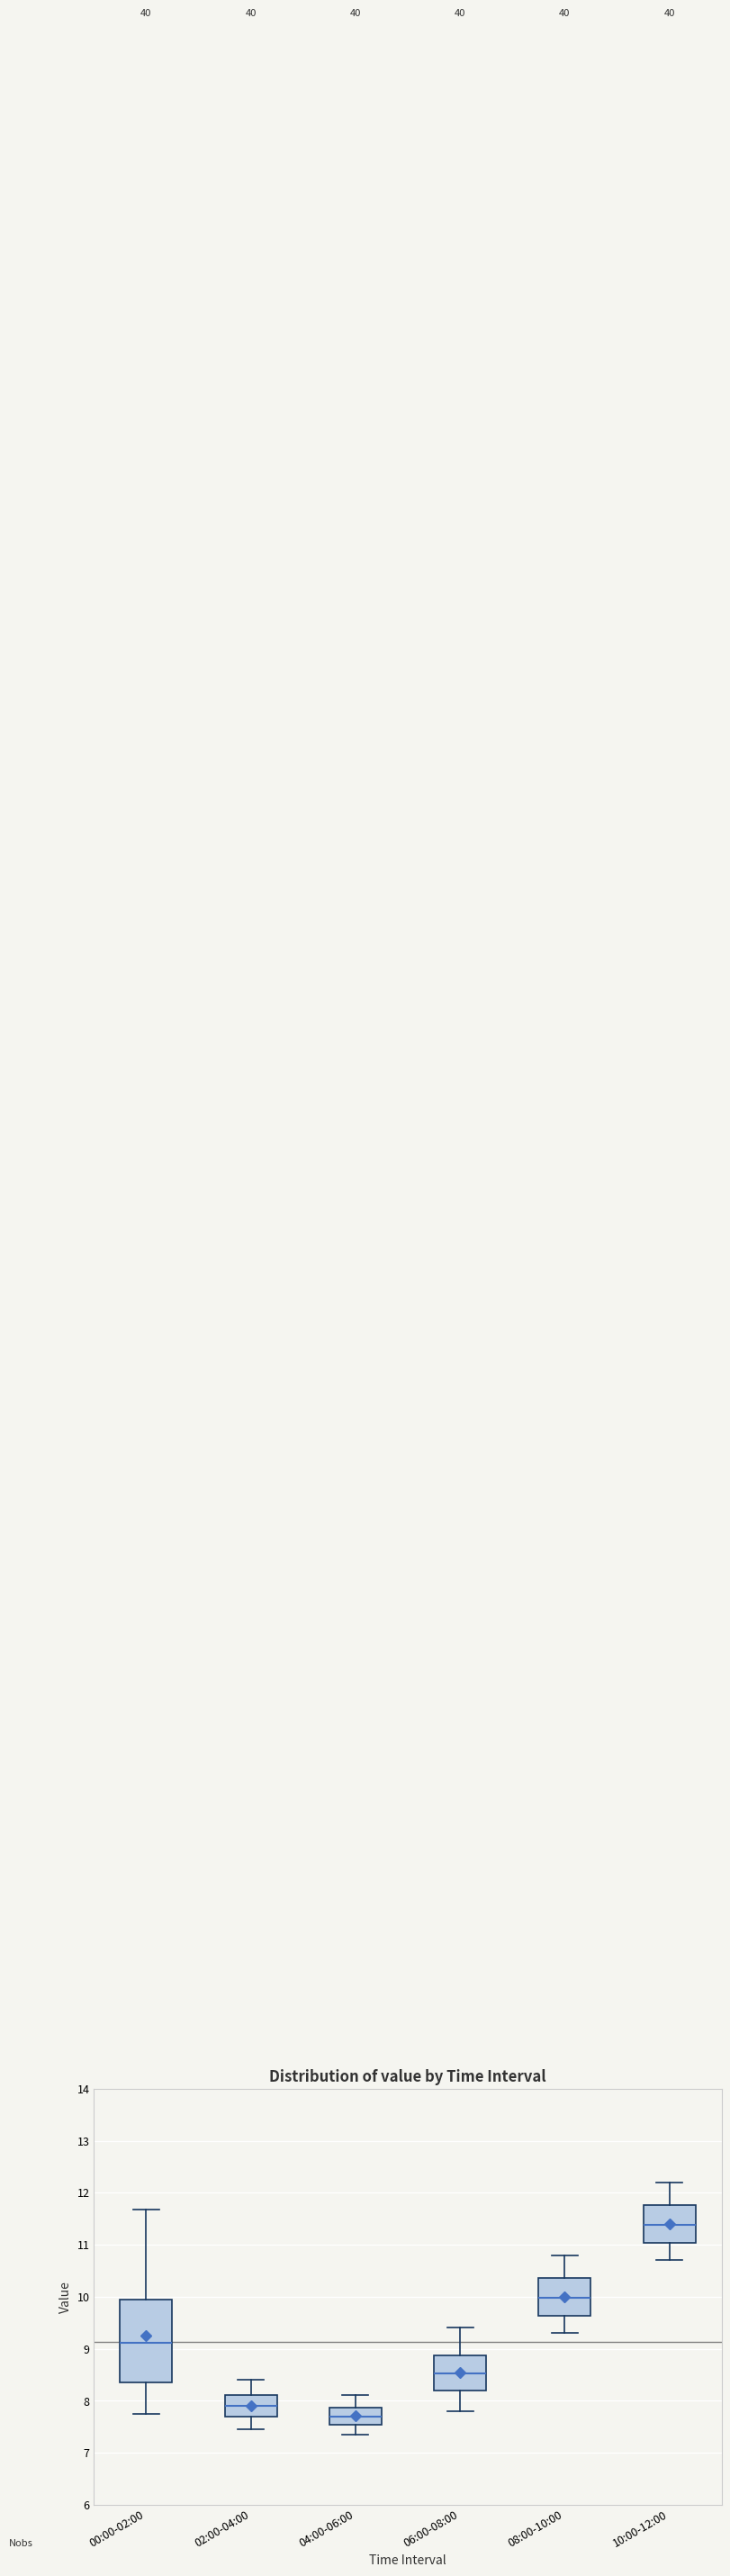

Where is the lower edge of the box for 04:00-06:00 on the y-axis? The values are not printed on the chart, so give them approximately, as read against the axis.

7.5